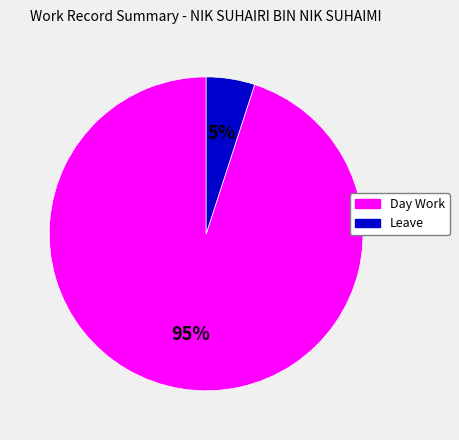

Is there a majority slice in this chart?

Yes